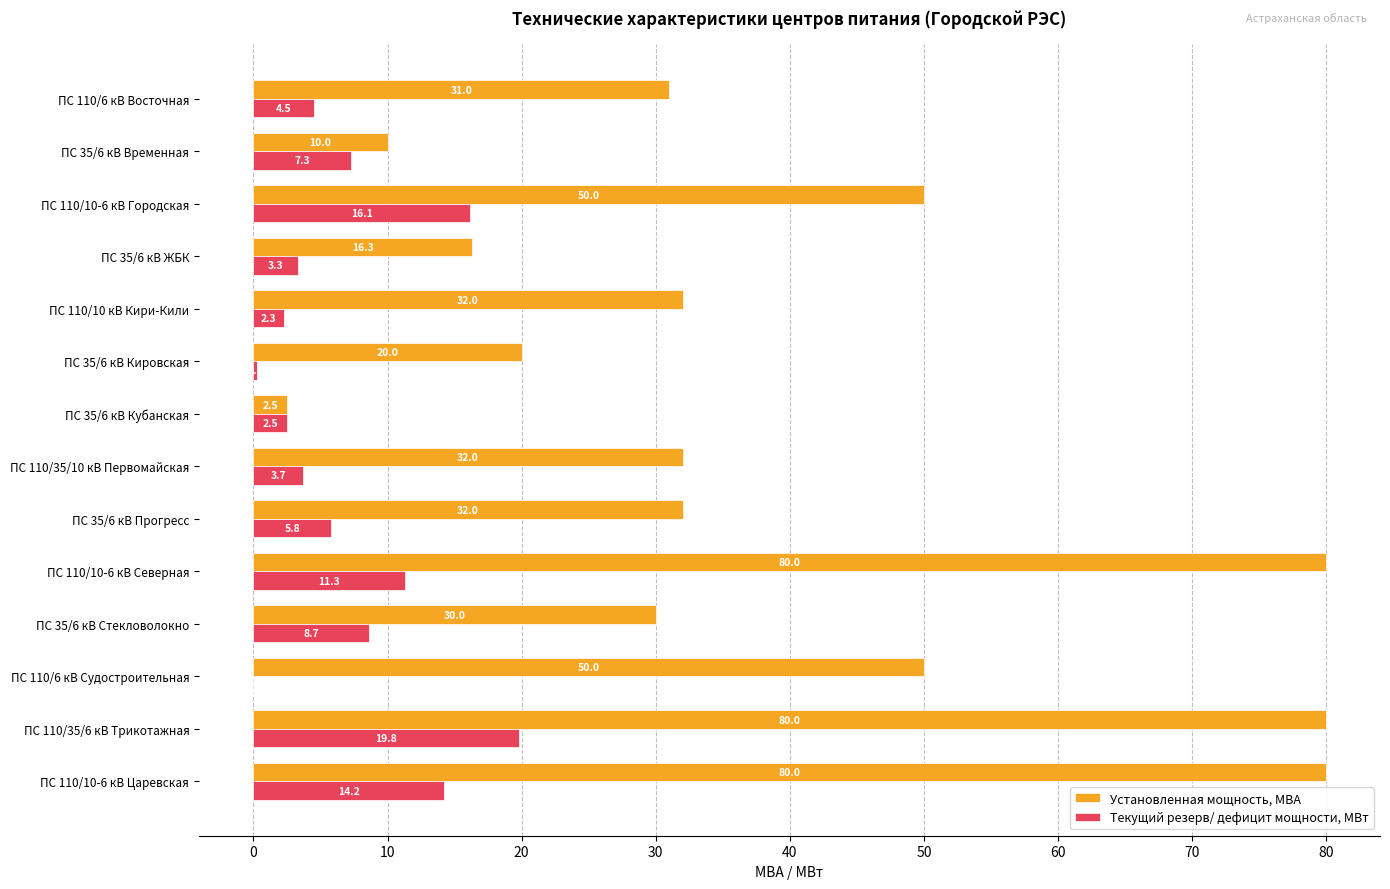

Is the value of Текущий резерв/ дефицит мощности, МВт at ПС 110/10-6 кВ Царевская greater than the value of Установленная мощность, МВА at ПС 110/6 кВ Восточная?

No